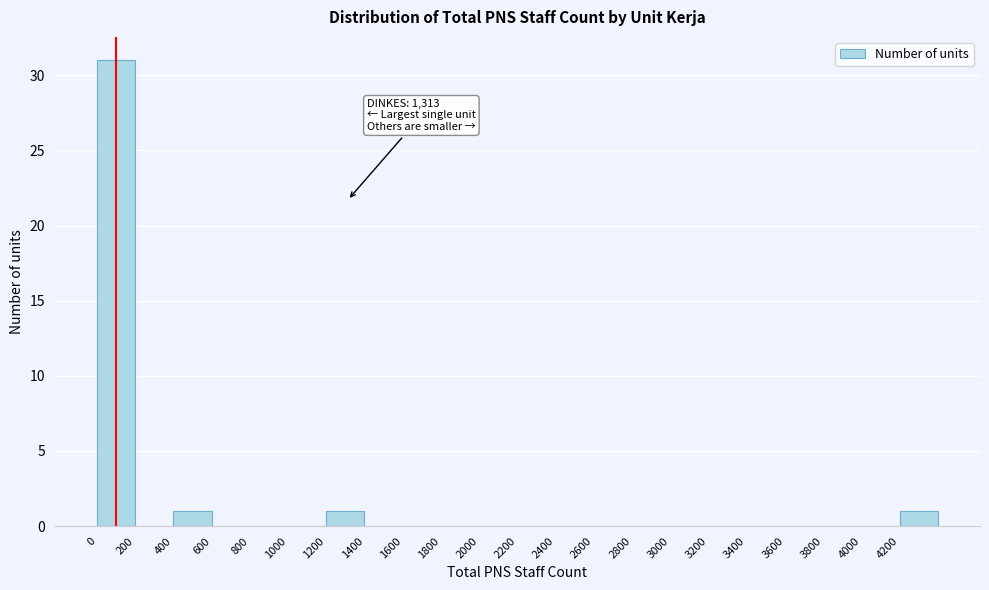

Which range on the x-axis has the tallest bar?

0 to 200